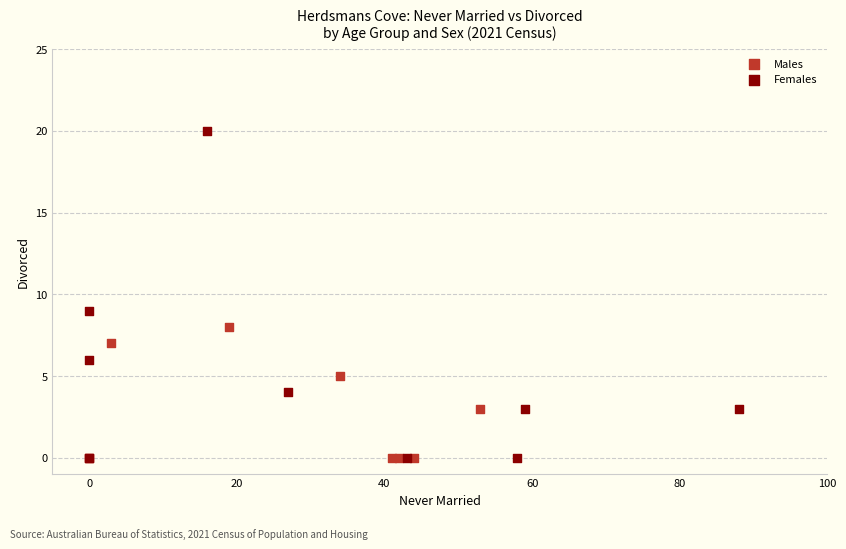

Which series has the widest spread of Y values?

Females